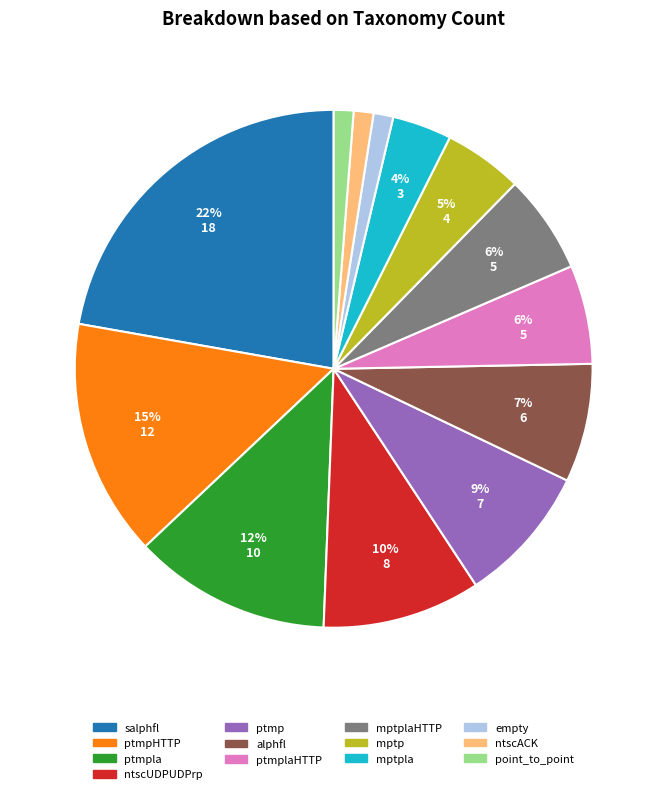

How many slices are in this pie chart?

13